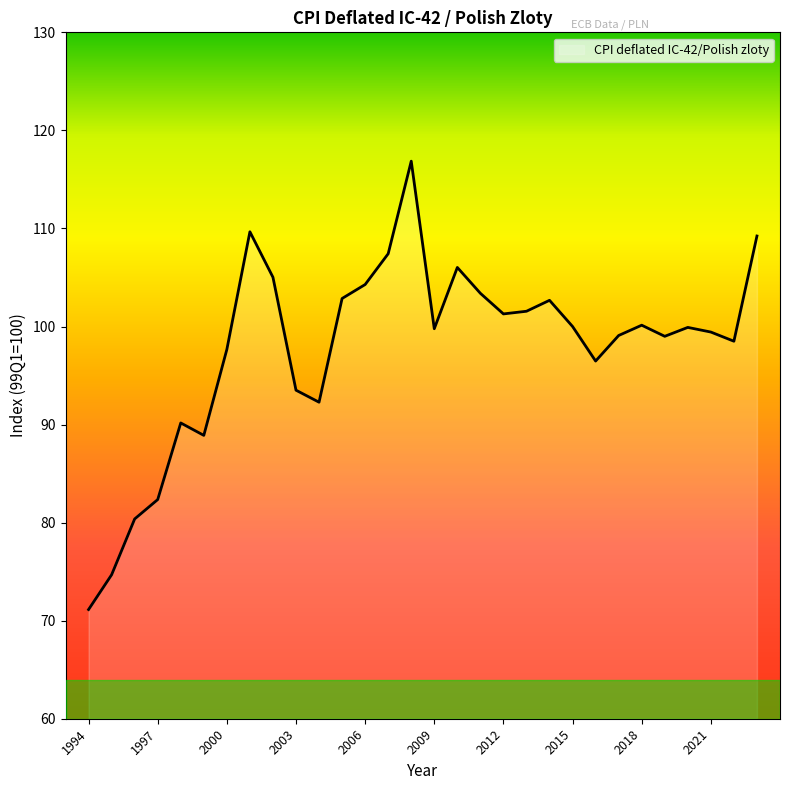

What is the smallest value displayed?

71.1